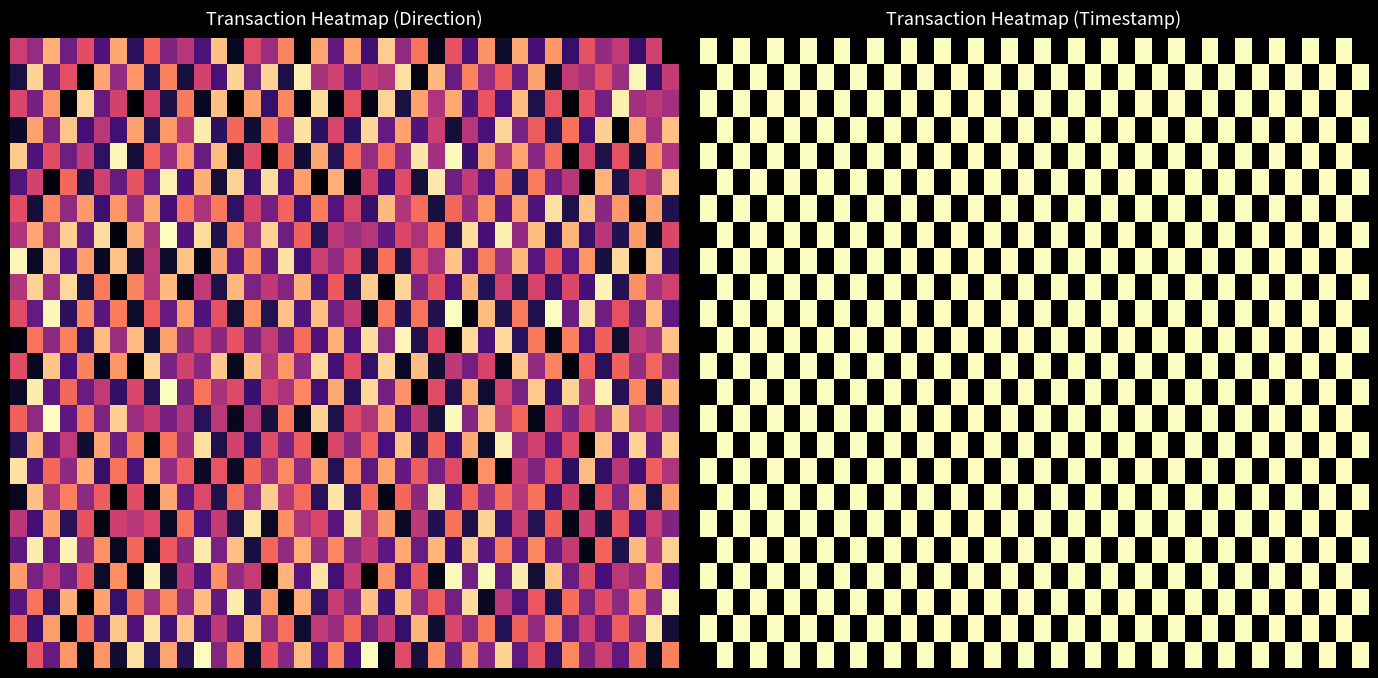

What is the sum of all row_10 values?

33097056640.6